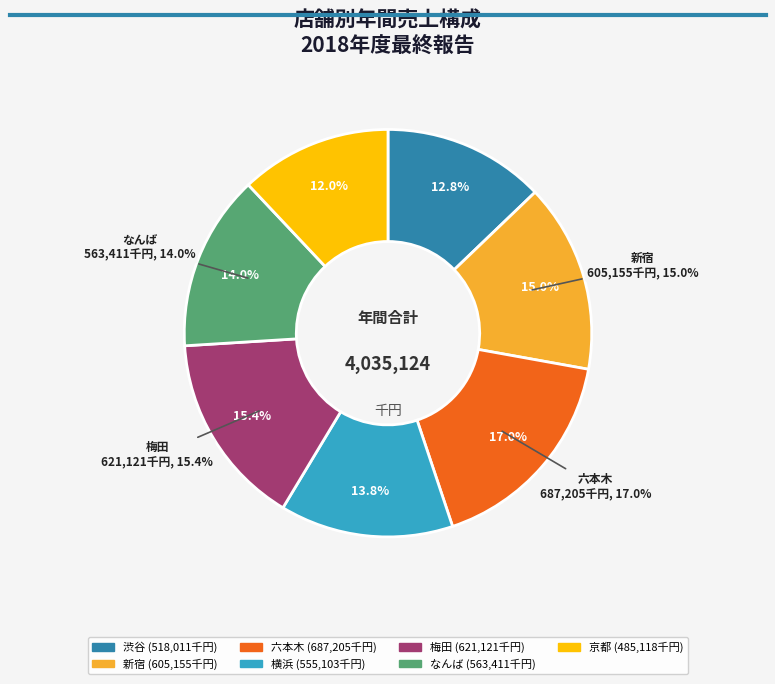

Is the sum of 渋谷 and 横浜 greater than half?

No